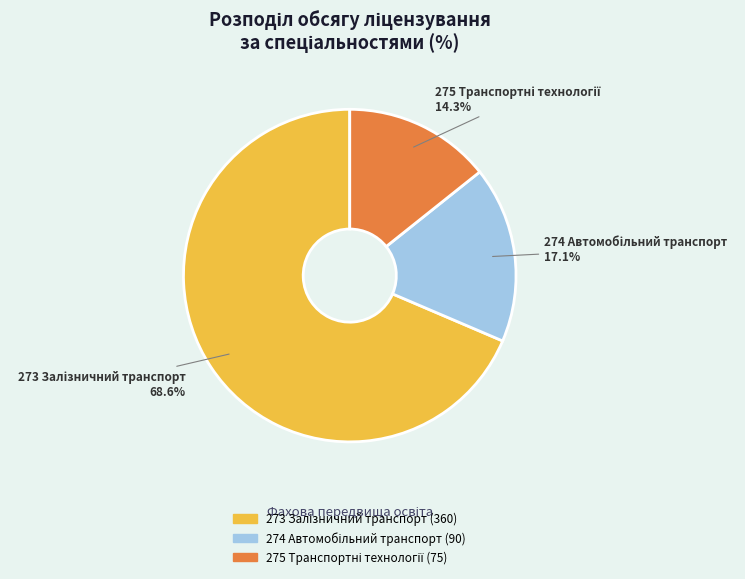

Is there a majority slice in this chart?

Yes